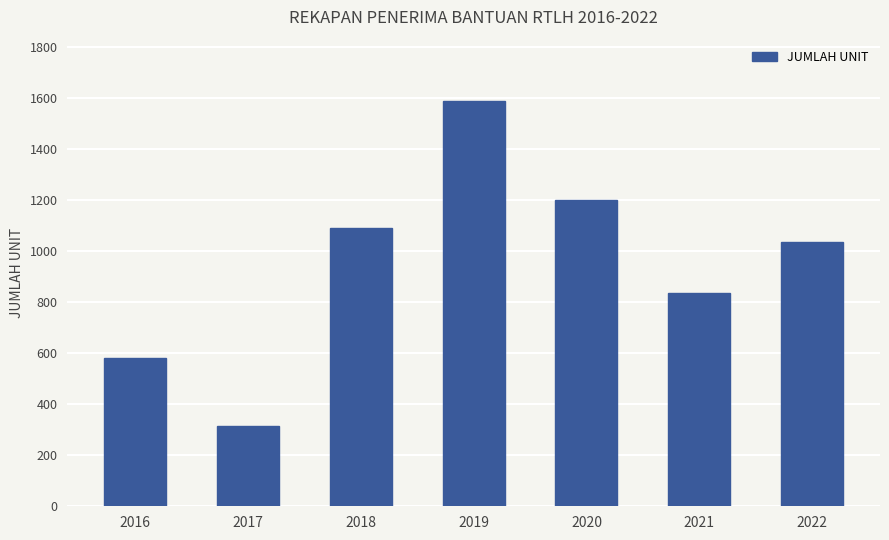

Reading left to right, what are all the values shown in this chart?

2016=582	2017=314	2018=1089	2019=1589	2020=1199	2021=837	2022=1036